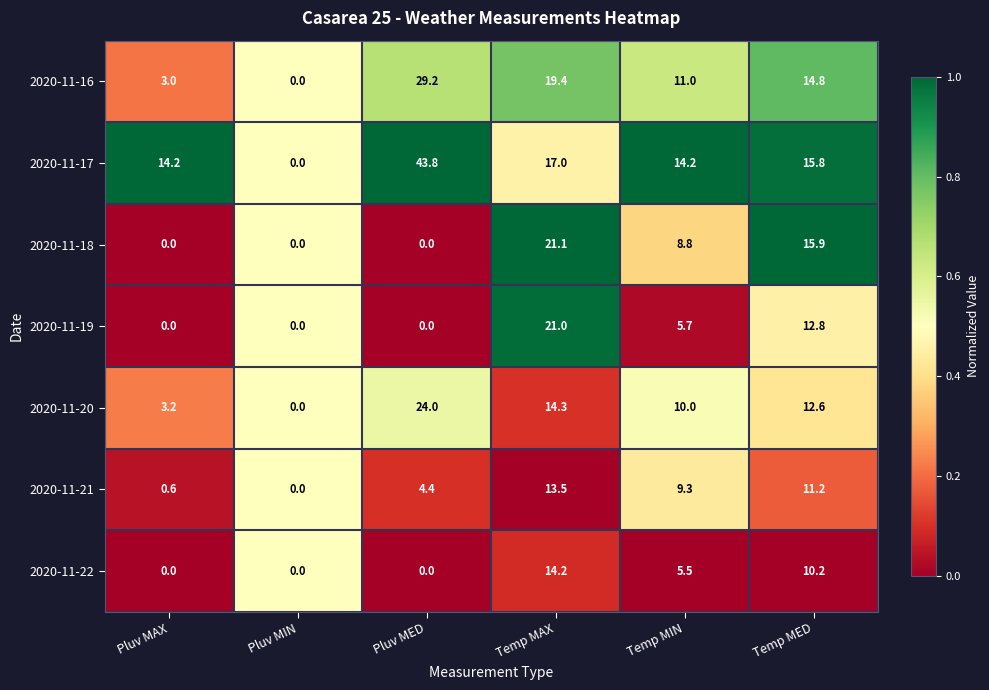

True or false: 2020-11-17 has a value of 0.7 at Temp MAX.

False